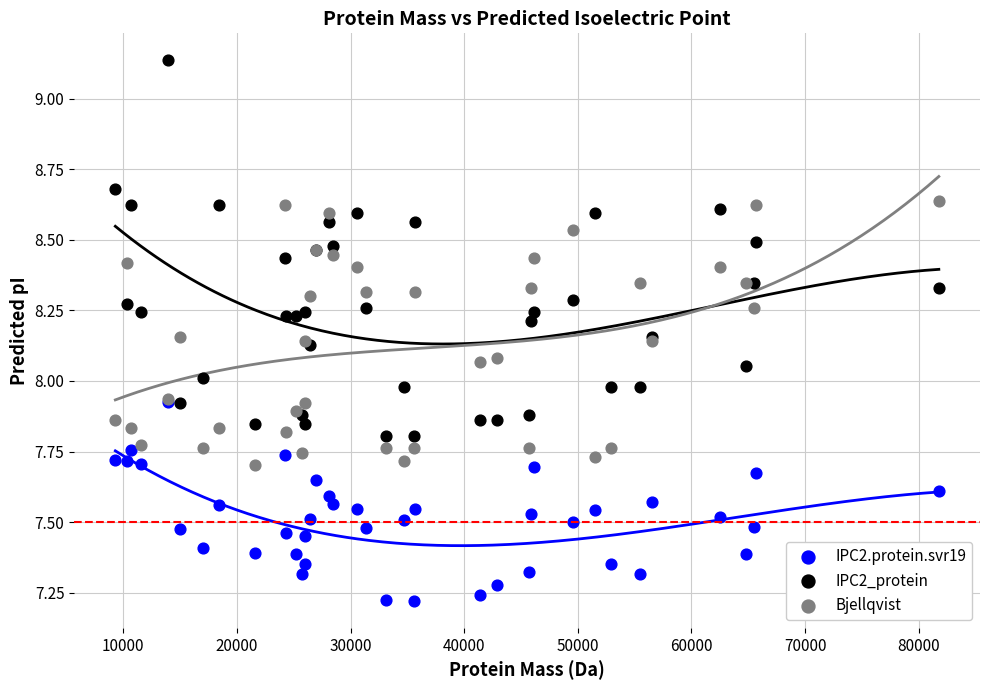

What are all the series names shown in the legend?

IPC2.protein.svr19, IPC2_protein, Bjellqvist